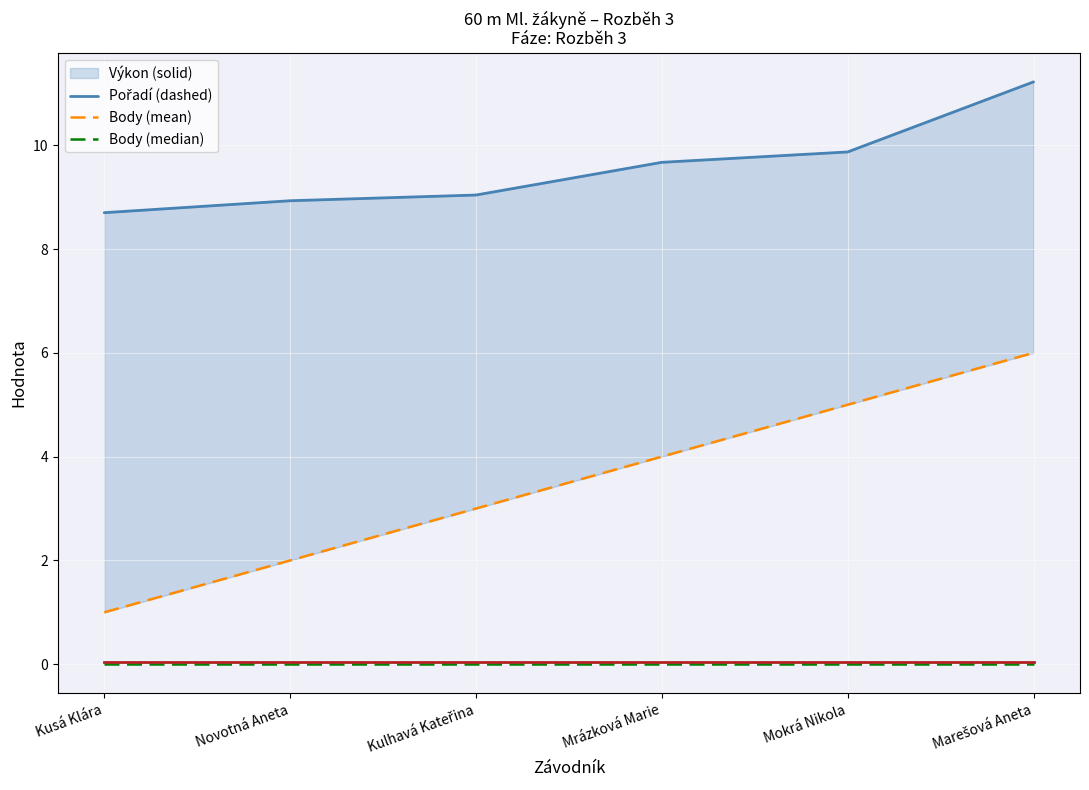

What is the sum of the Body (median) values at Mokrá Nikola and Novotná Aneta?

0.1